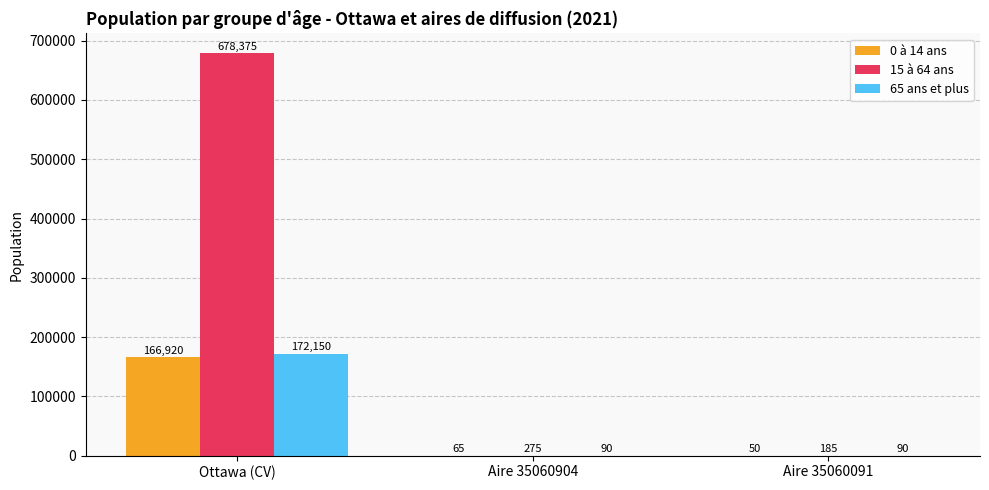

Reading right to left, list all the values displayed in this chart.

0 à 14 ans: Aire 35060091=50	Aire 35060904=65	Ottawa (CV)=166920
15 à 64 ans: Aire 35060091=185	Aire 35060904=275	Ottawa (CV)=678375
65 ans et plus: Aire 35060091=90	Aire 35060904=90	Ottawa (CV)=172150